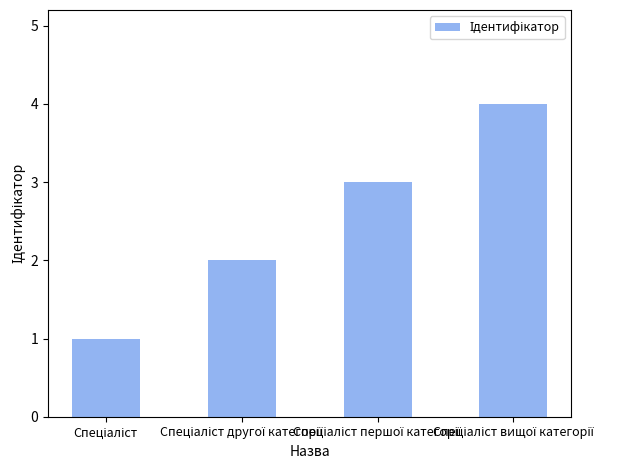

What is the difference between the maximum and minimum values?

3